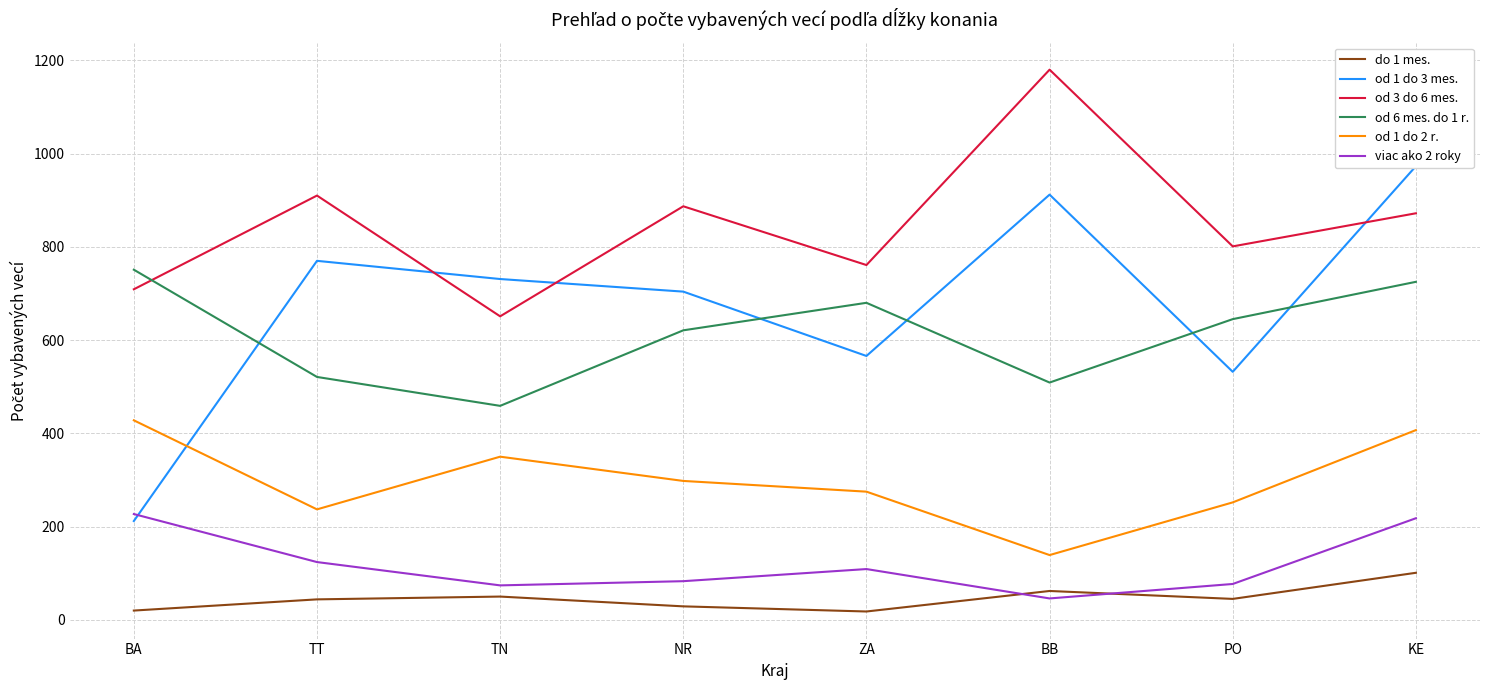

How many times do od 1 do 3 mes. and od 3 do 6 mes. cross each other?

3